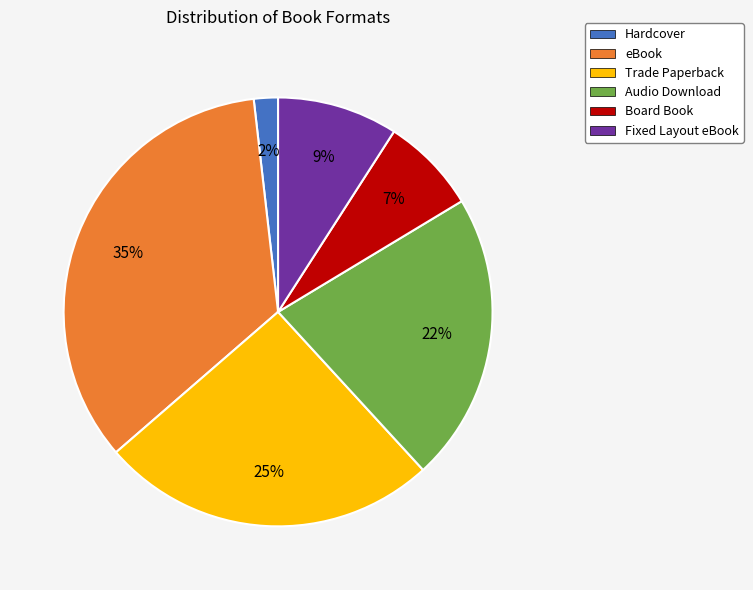

Is there a majority slice in this chart?

No